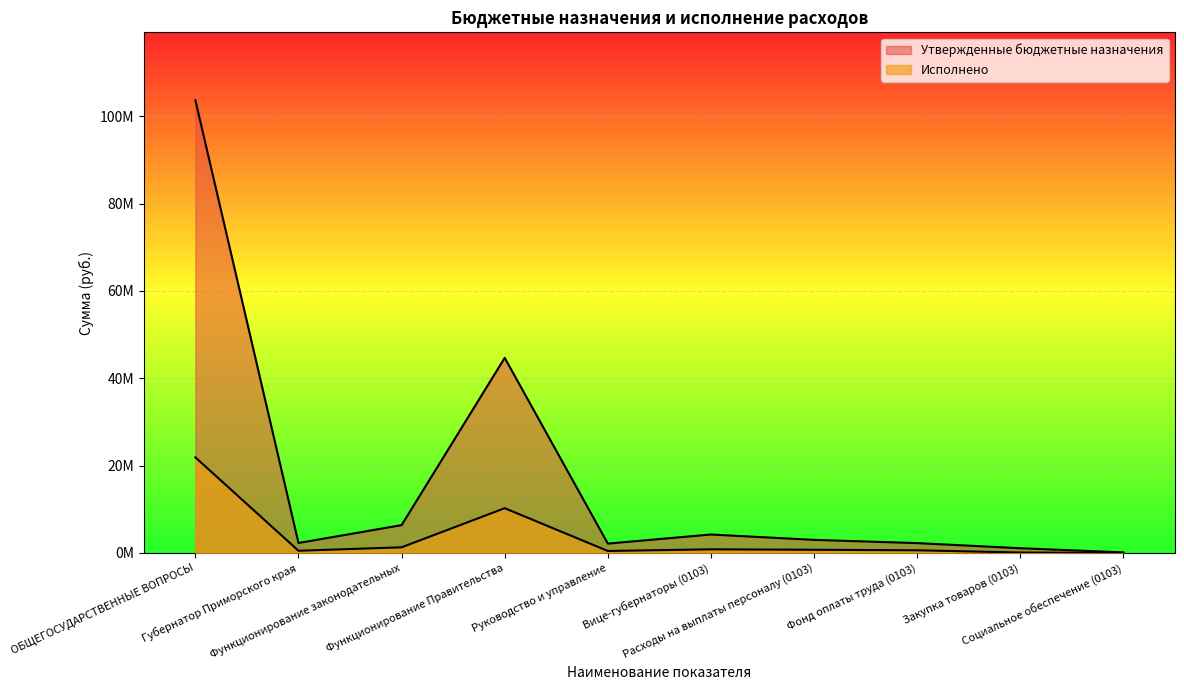

True or false: Исполнено has more than 1 points higher than both neighbors.

True